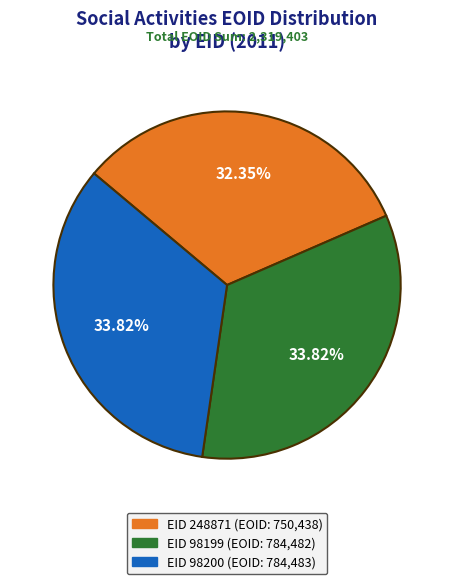

Approximately how many times larger is the value at EID 98200 (EOID: 784,483) compared to EID 248871 (EOID: 750,438)?

1.0